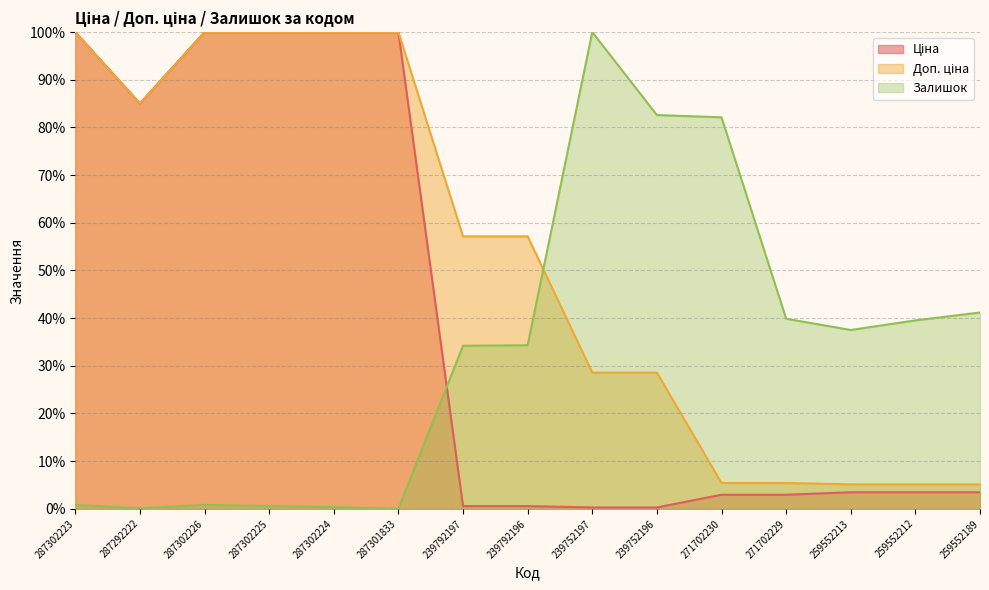

What is the label of the 15th point from the right?

287302223